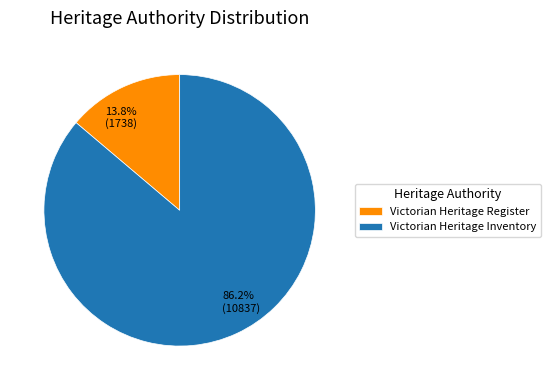

Combined, do Victorian Heritage Register and Victorian Heritage Inventory account for over 50%?

Yes